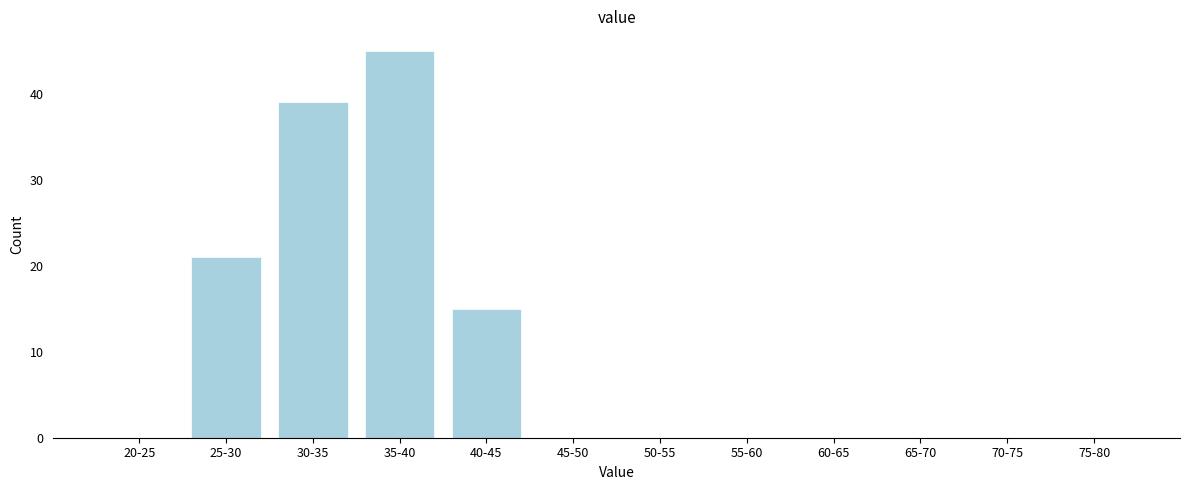

Reading left to right, extract all data points from this chart.

20-25=0	25-30=21	30-35=39	35-40=45	40-45=15	45-50=0	50-55=0	55-60=0	60-65=0	65-70=0	70-75=0	75-80=0